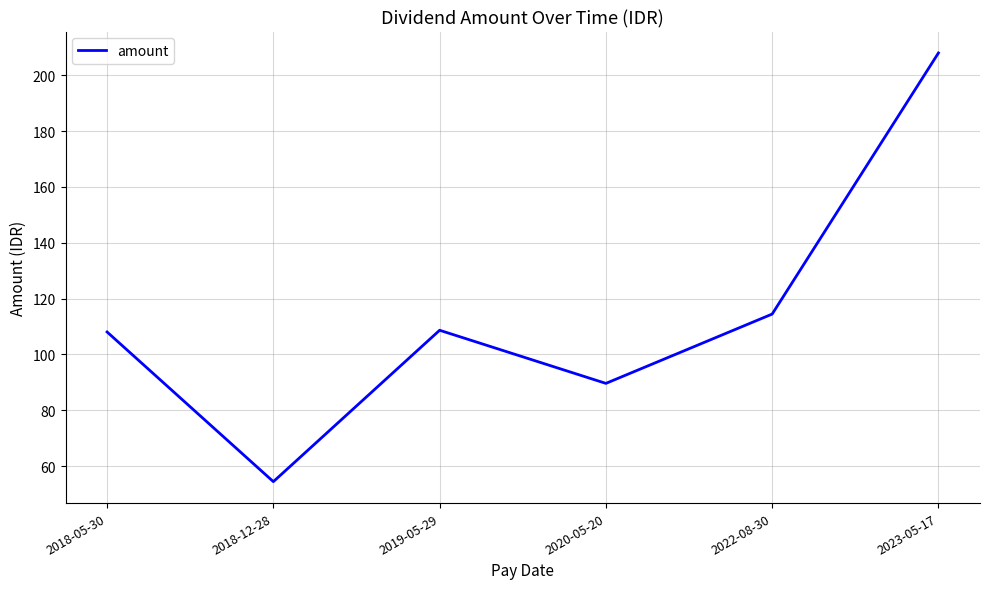

What is the sum of the values at 2022-08-30 and 2019-05-29?

223.1